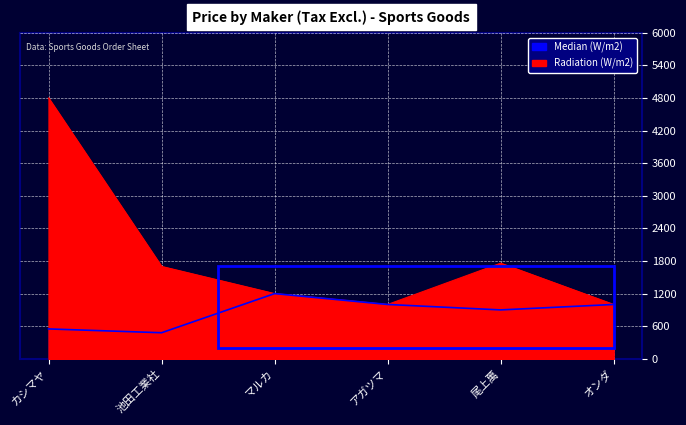

Where is the first local minimum for Radiation (W/m2)?

アガツマ